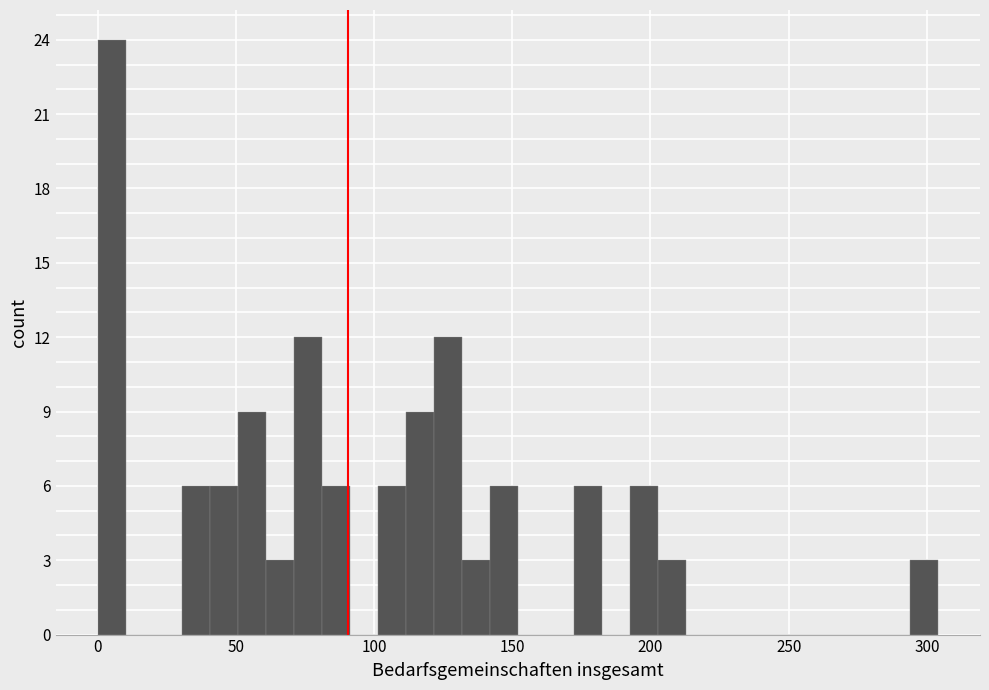

Around what value on the x-axis is the tallest bar? Give the approximate position of its centre, as read against the axis.

5